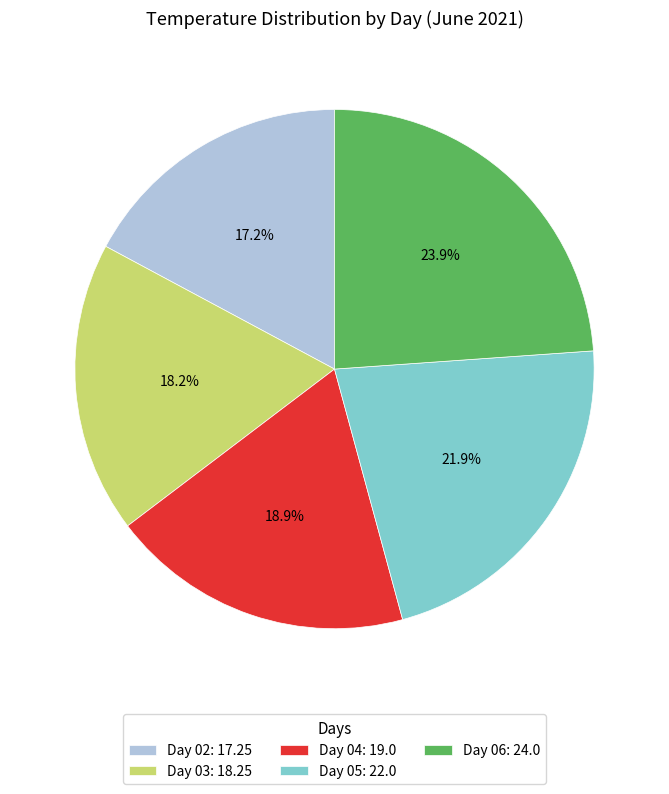

How many slices are in this pie chart?

5